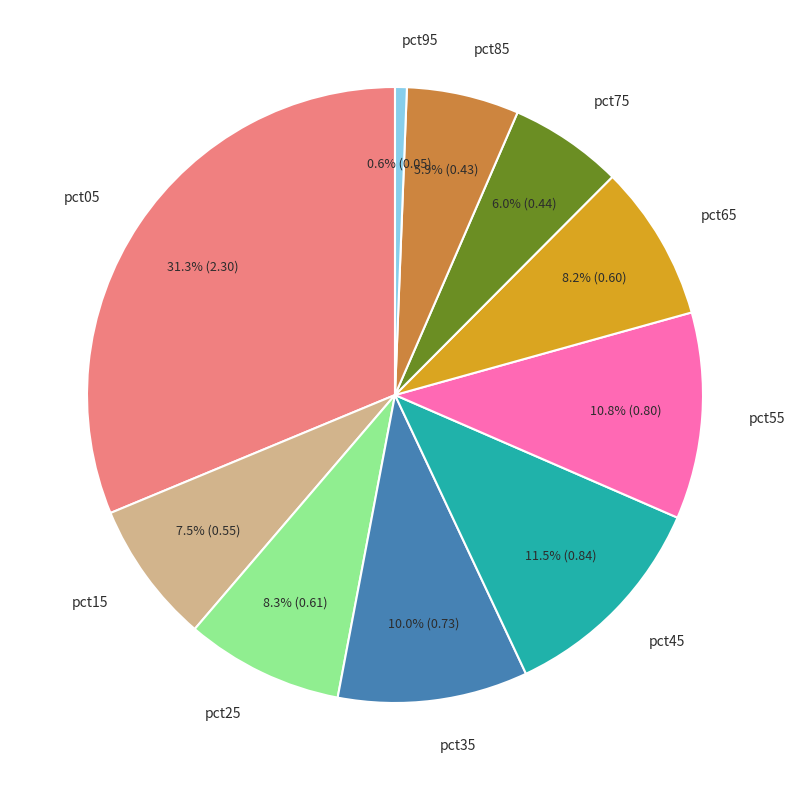

Is there a majority slice in this chart?

No